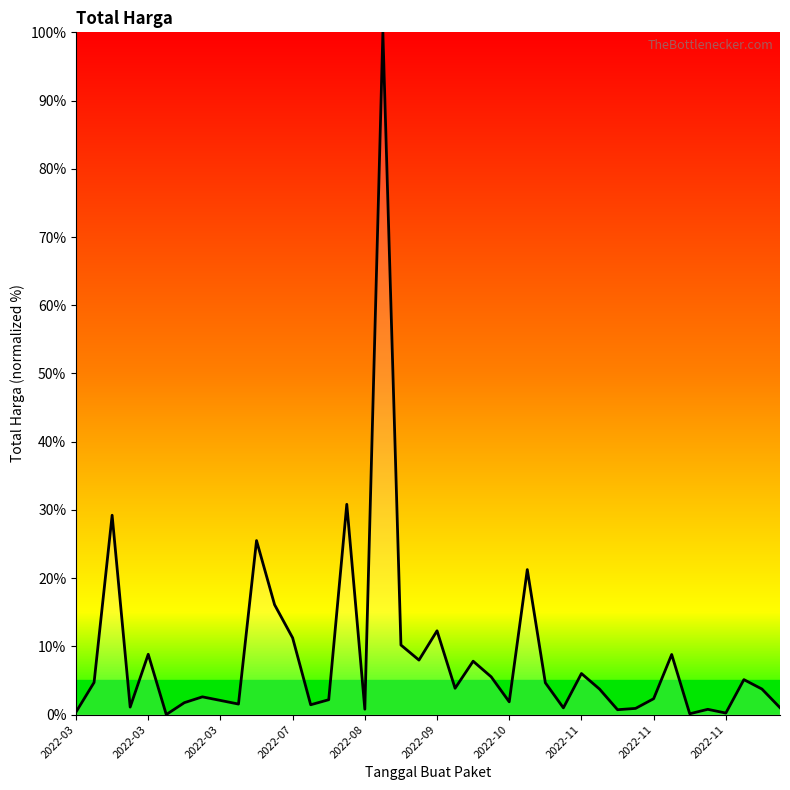

What is the maximum value shown in the chart?

100.0